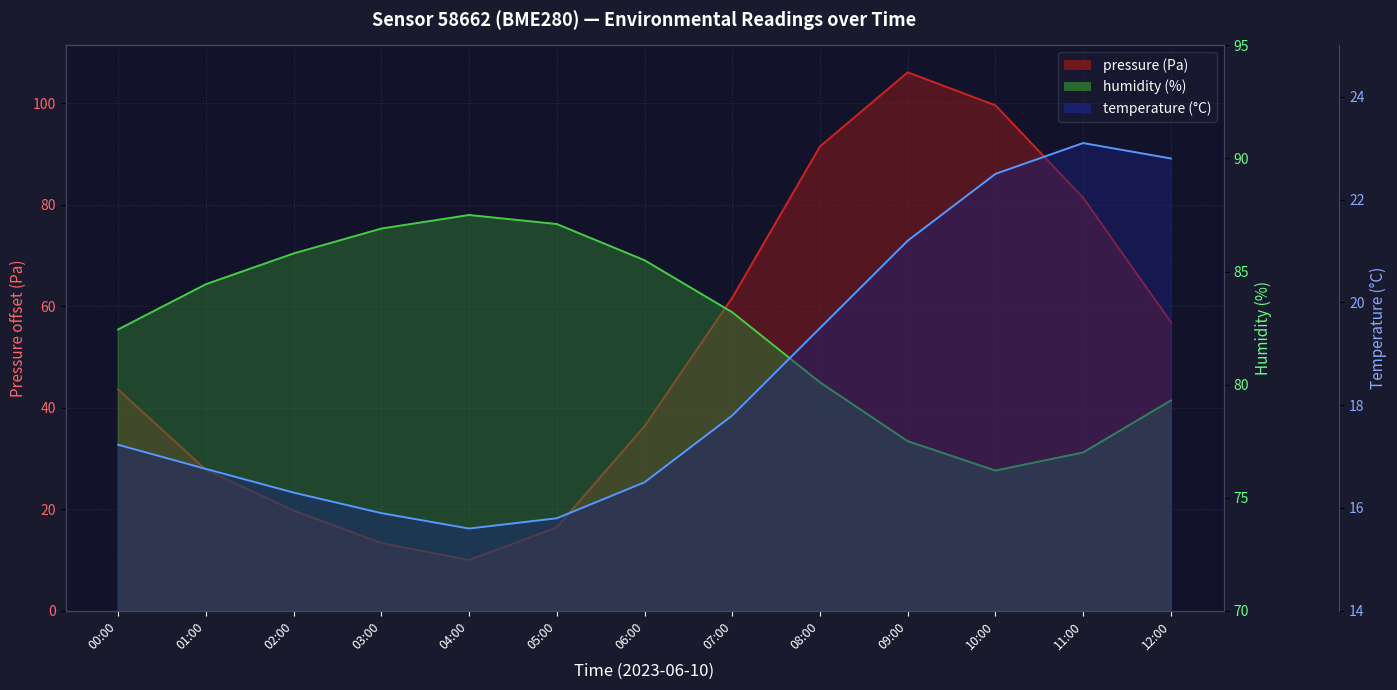

At which category is the sum across all series the highest?

09:00